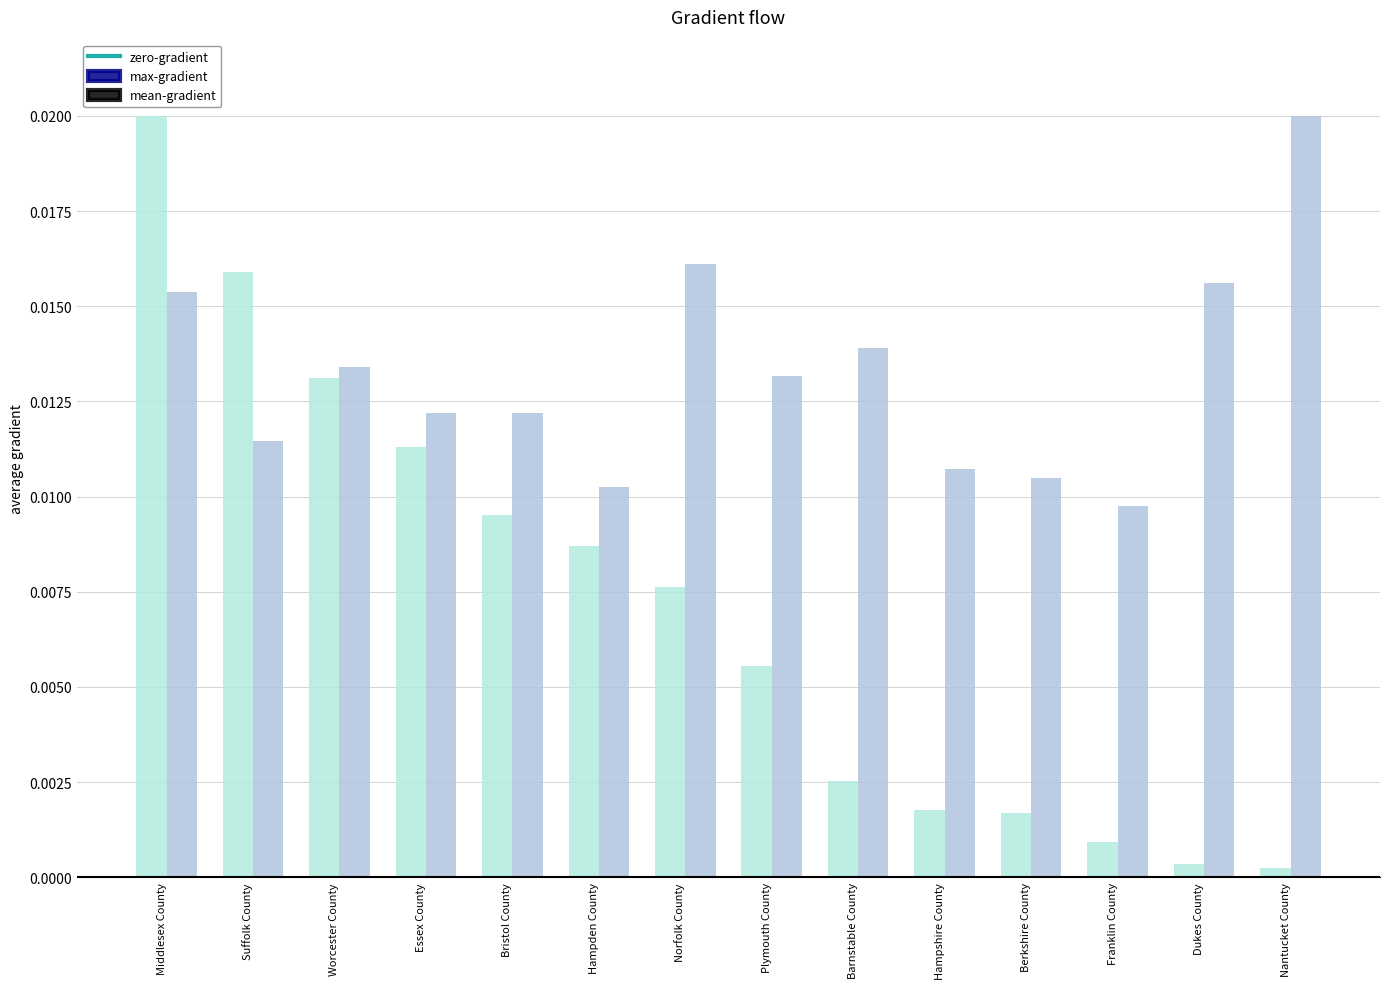

How many bars are there in each group?

2